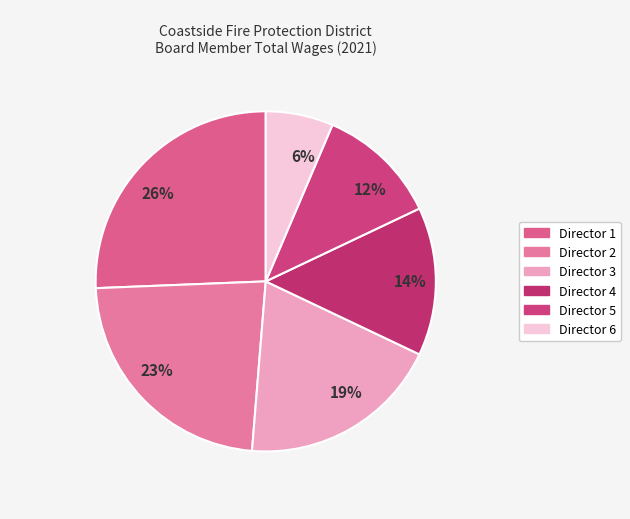

Combined, do 6% and 23% account for over 50%?

No